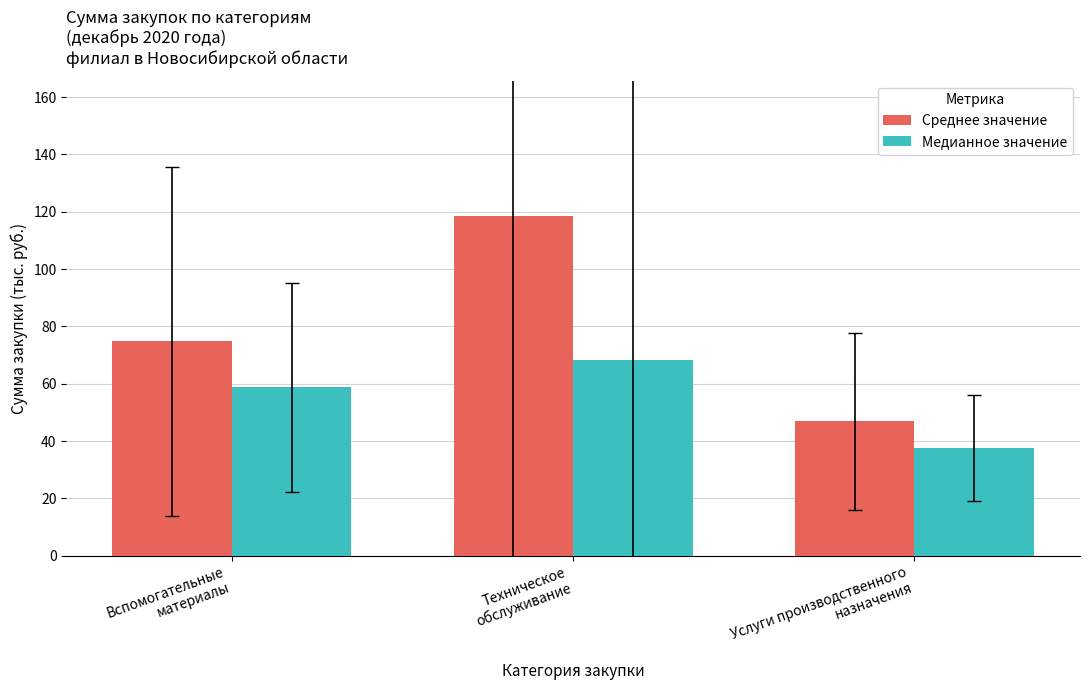

Rank the series by their average value, from highest to lowest.

Среднее значение, Медианное значение